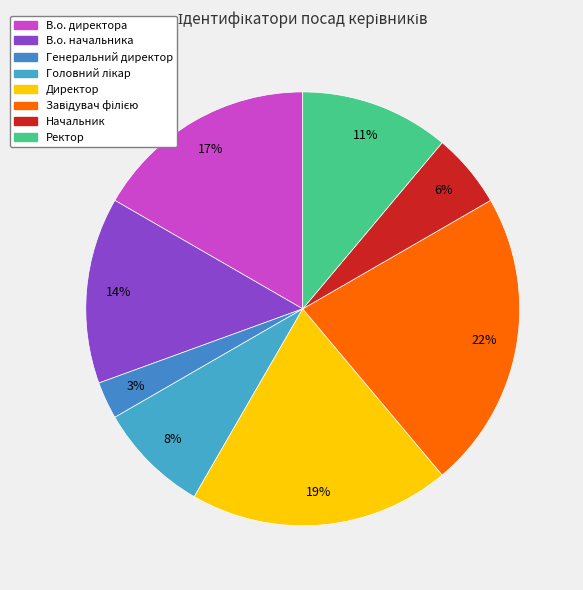

Rank the categories by value from lowest to highest.

Генеральний директор, Начальник, Головний лікар, Ректор, В.о. начальника, В.о. директора, Директор, Завідувач філією